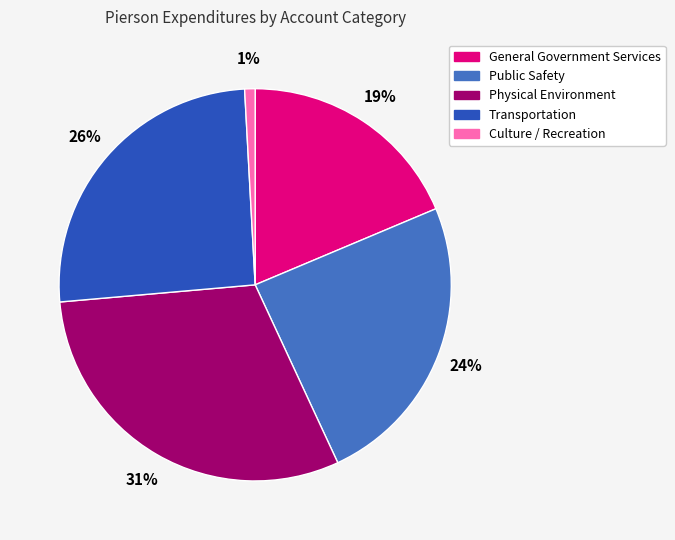

To the nearest percent, what is the difference between the largest and smallest slice percentages?

30%